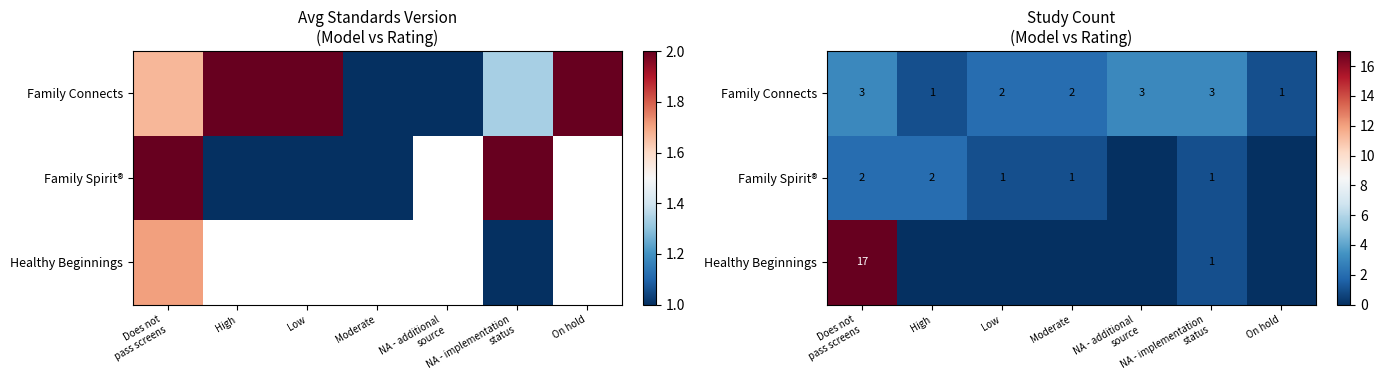

Is it true that Healthy Beginnings equals 1 at NA - implementation status?

True